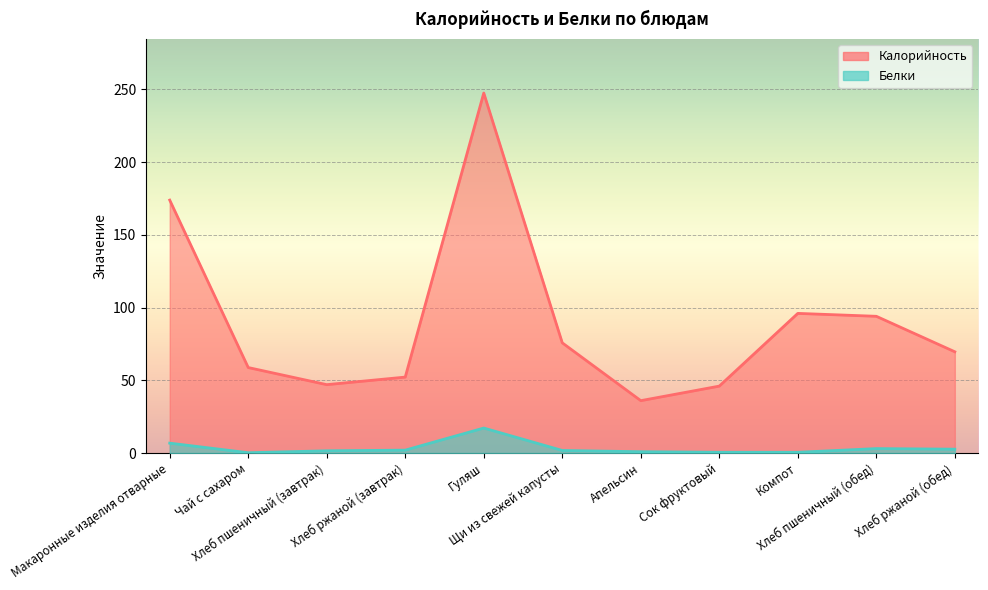

What is the spread (max minus min) of values at Хлеб ржаной (обед)?

67.0